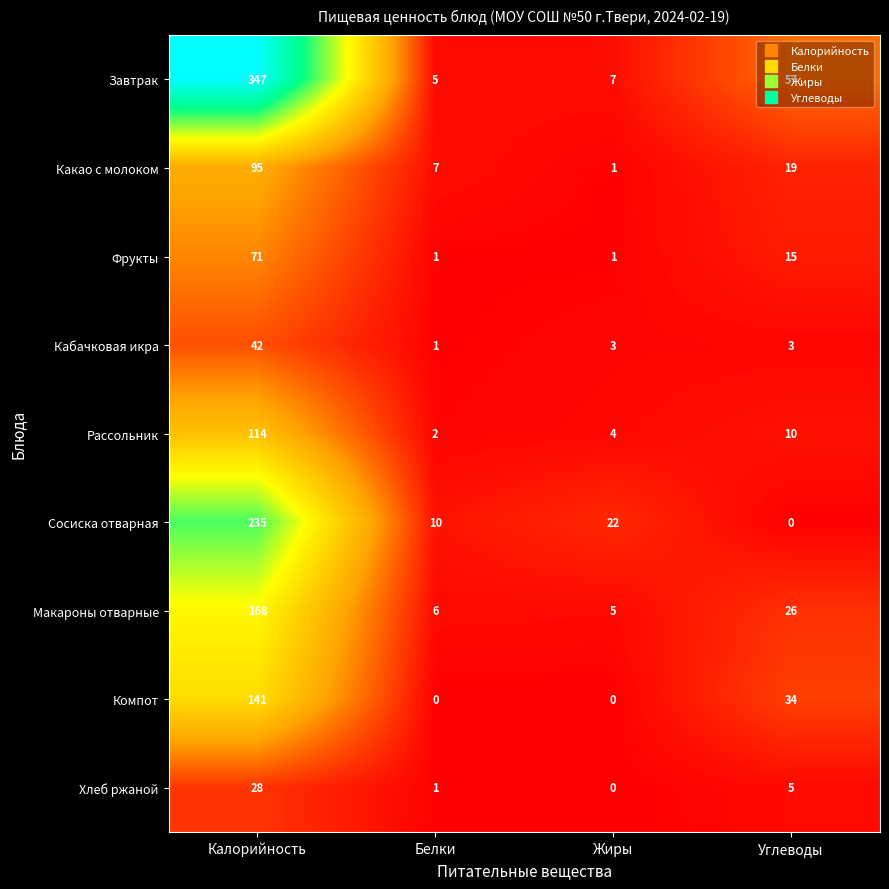

Between Калорийность and Белки, which series saw the biggest shift?

Завтрак